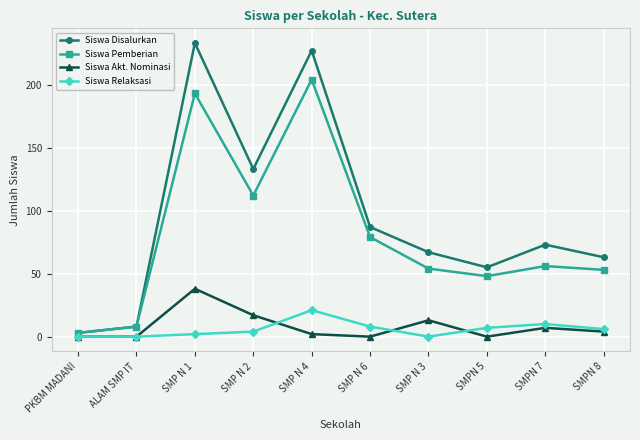

At which label is Siswa Pemberian closest to 103?

SMP N 2